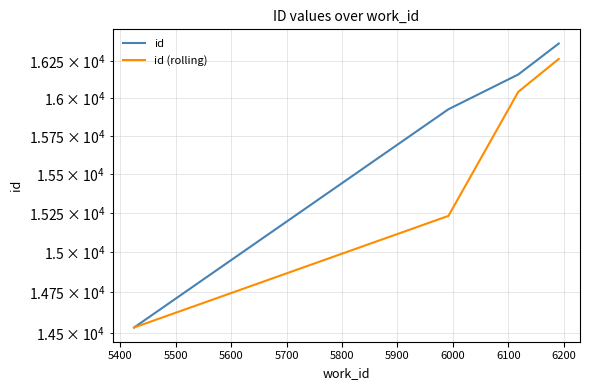

True or false: id (rolling) and id cross at least once.

False